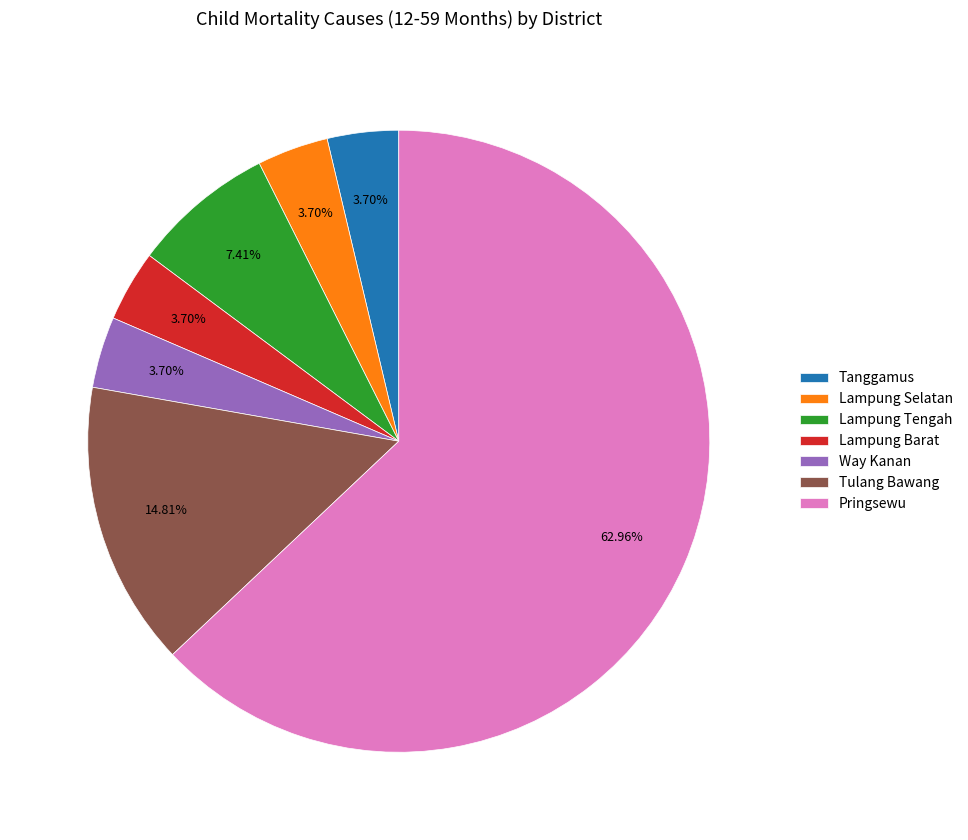

Is Pringsewu the majority of the pie?

Yes